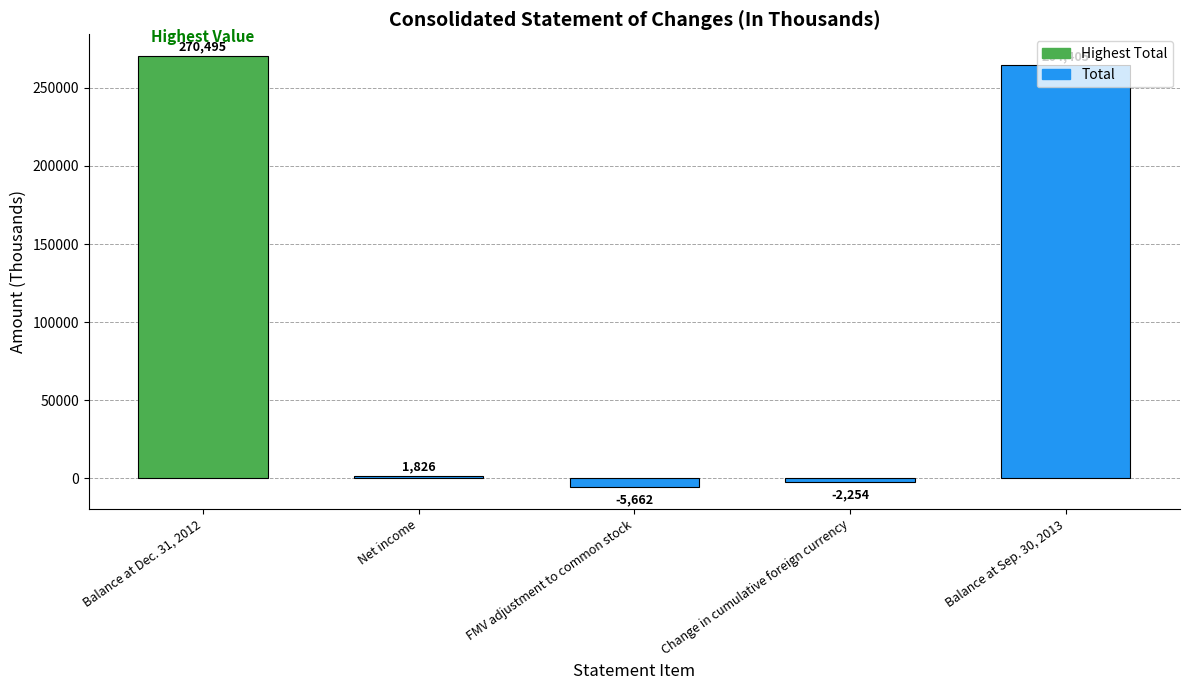

True or false: the data shows 264405 at Balance at Sep. 30, 2013.

True